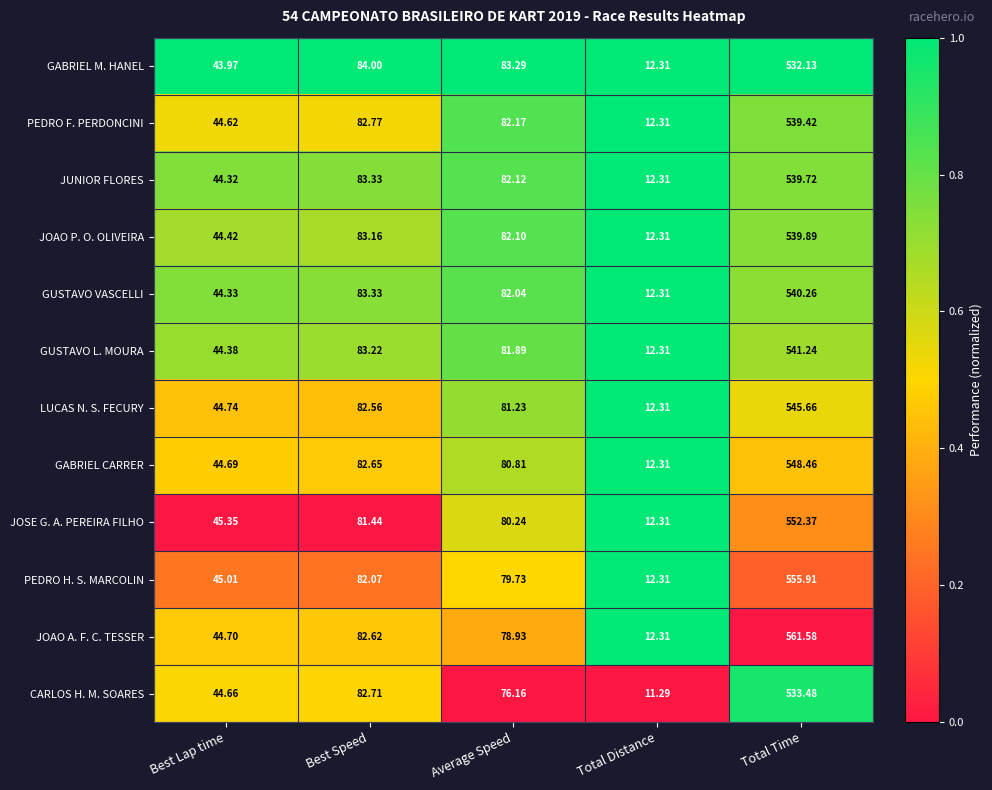

Which series has the largest range (max minus min)?

JOAO A. F. C. TESSER